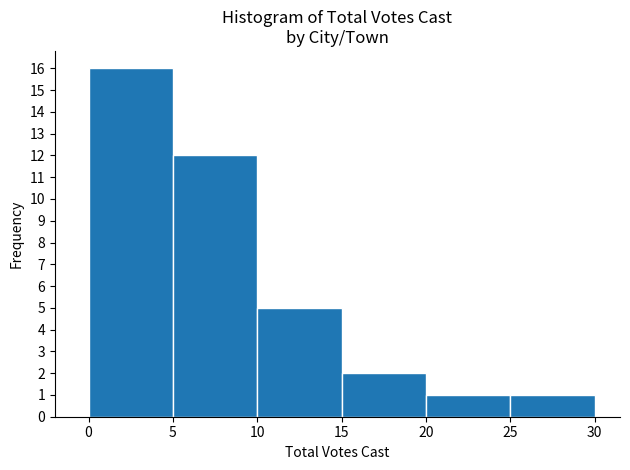

Reading left to right, transcribe this chart: for each bar, give the range it covers on the x-axis and its height. The values are not printed on the chart, so give them approximately, as read against the axis.

0 to 5: 16
5 to 10: 12
10 to 15: 5
15 to 20: 2
20 to 25: 1
25 to 30: 1